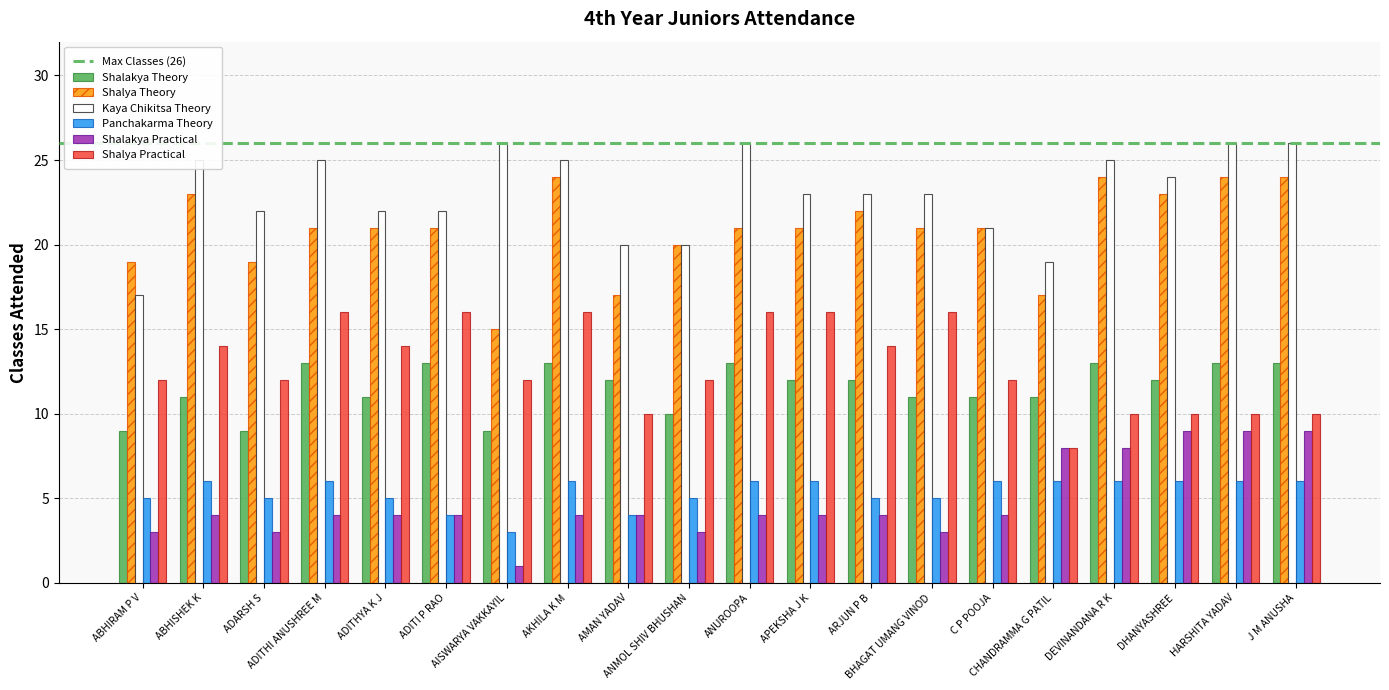

How many categories are shown in the chart?

20